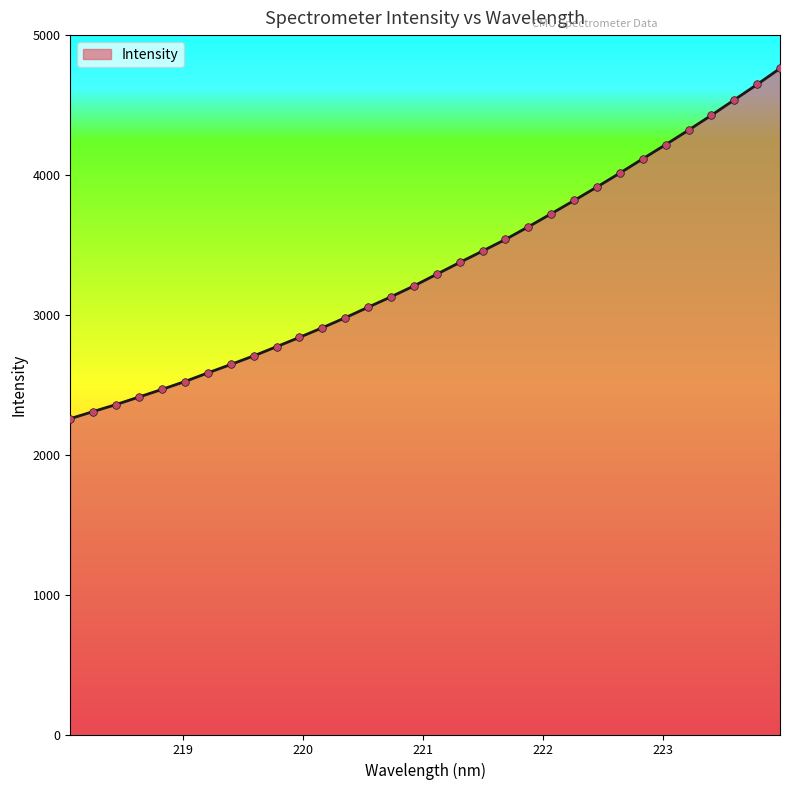

What is the smallest value displayed?

2259.2